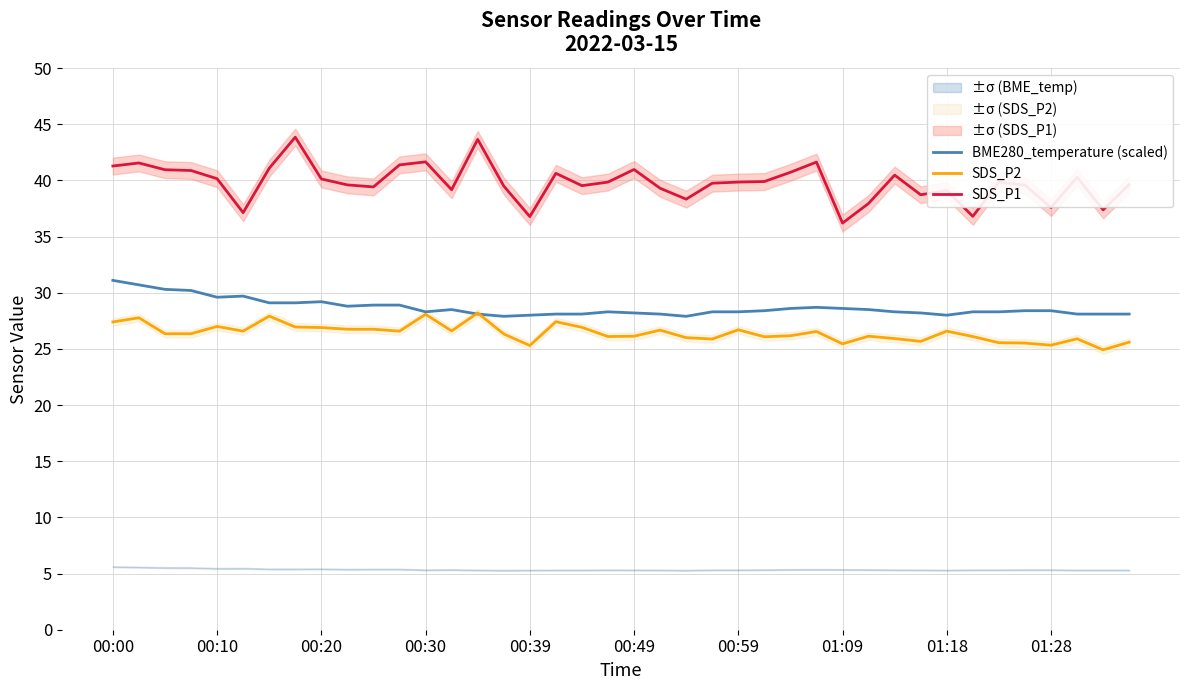

At how many categories does at least one series exceed 32?

40